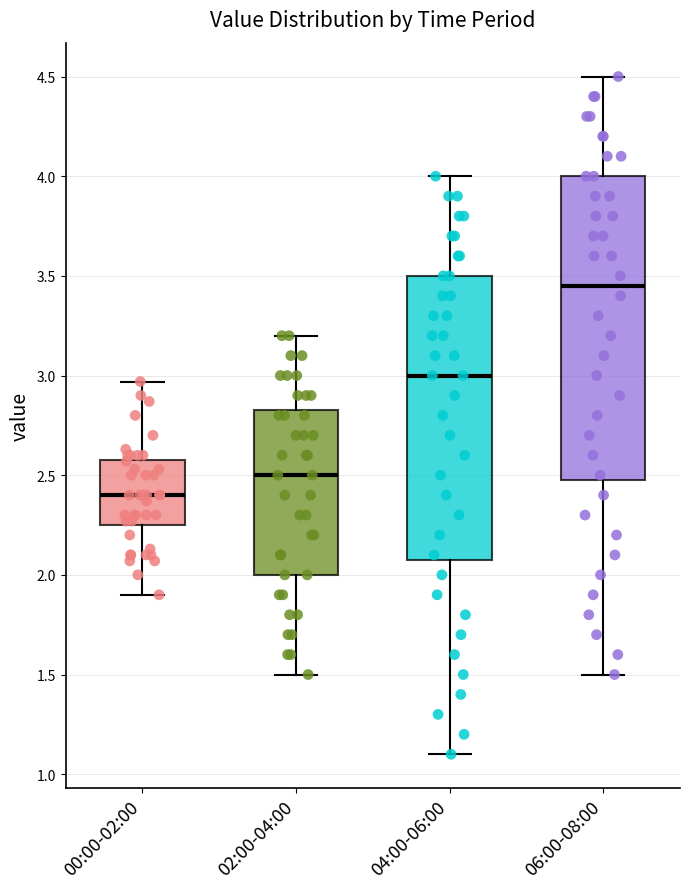

Which box is the tallest, from its lower edge to its upper edge?

06:00-08:00